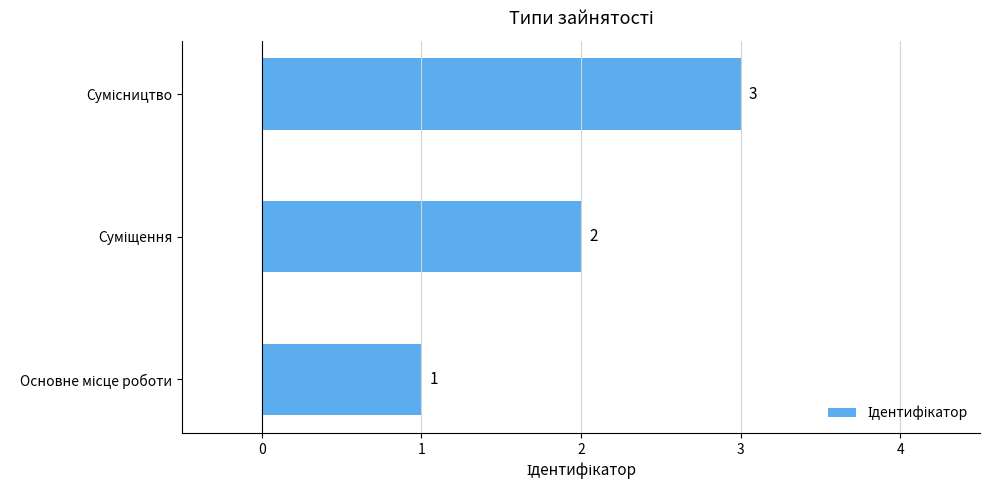

What is the maximum value shown in the chart?

3